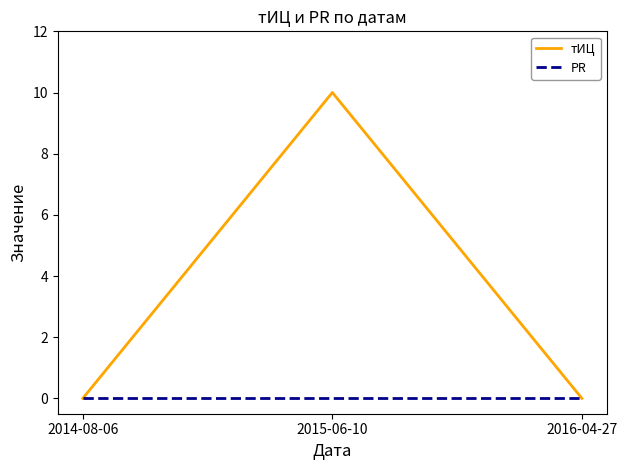

Which series has the largest range (max minus min)?

тИЦ